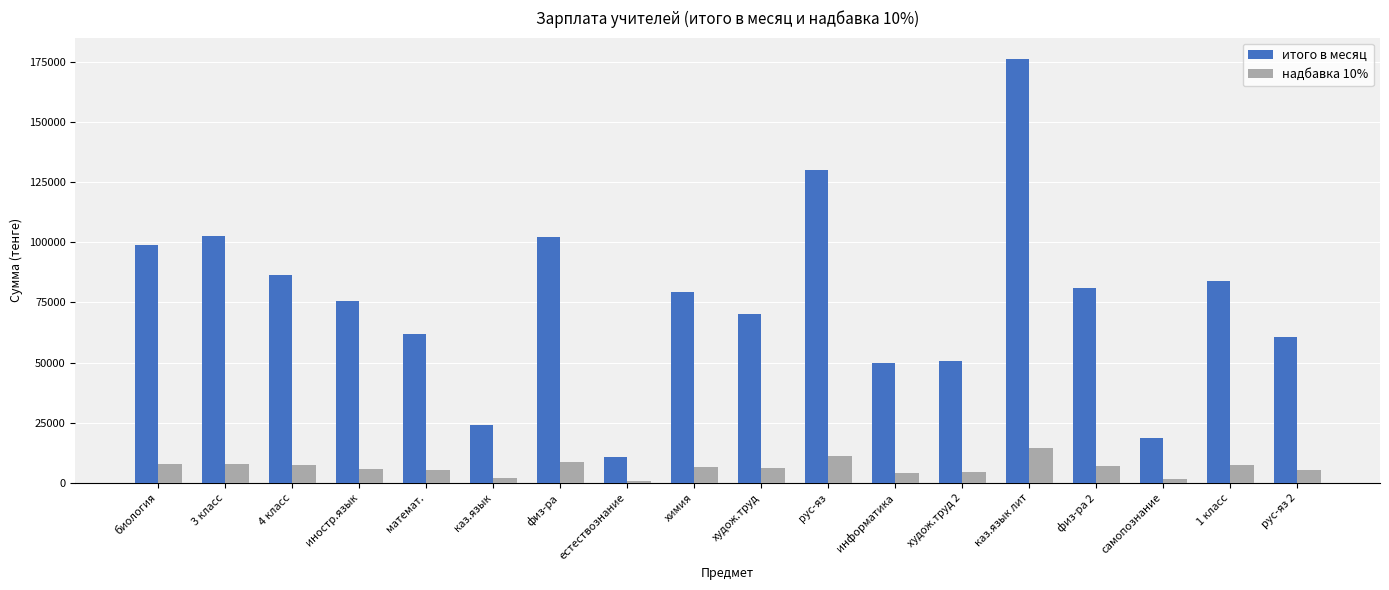

True or false: итого в месяц has a value of 21671.9 at 1 класс.

False